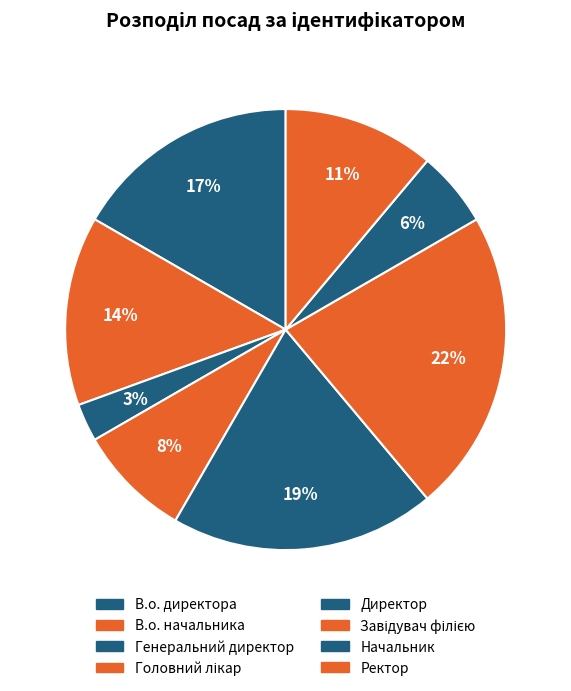

What is the smallest slice in the pie chart?

Генеральний директор